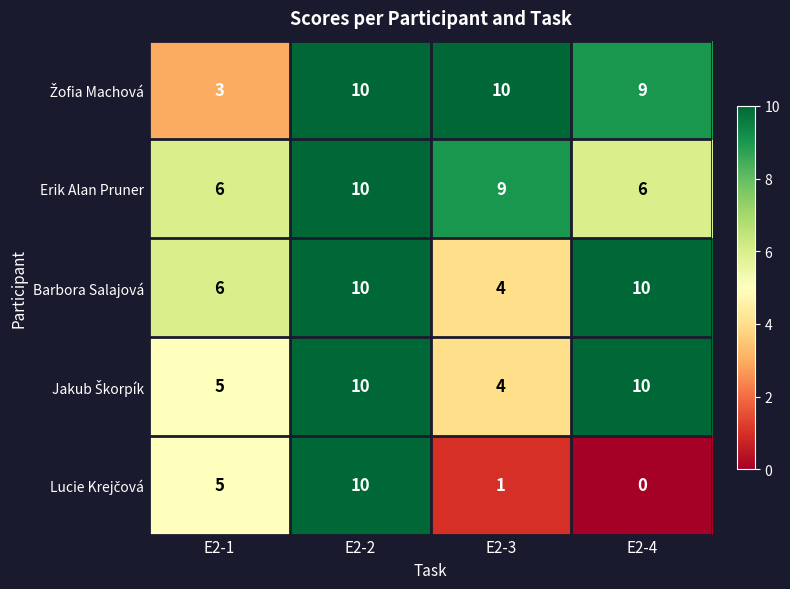

How many series are shown in this chart?

5